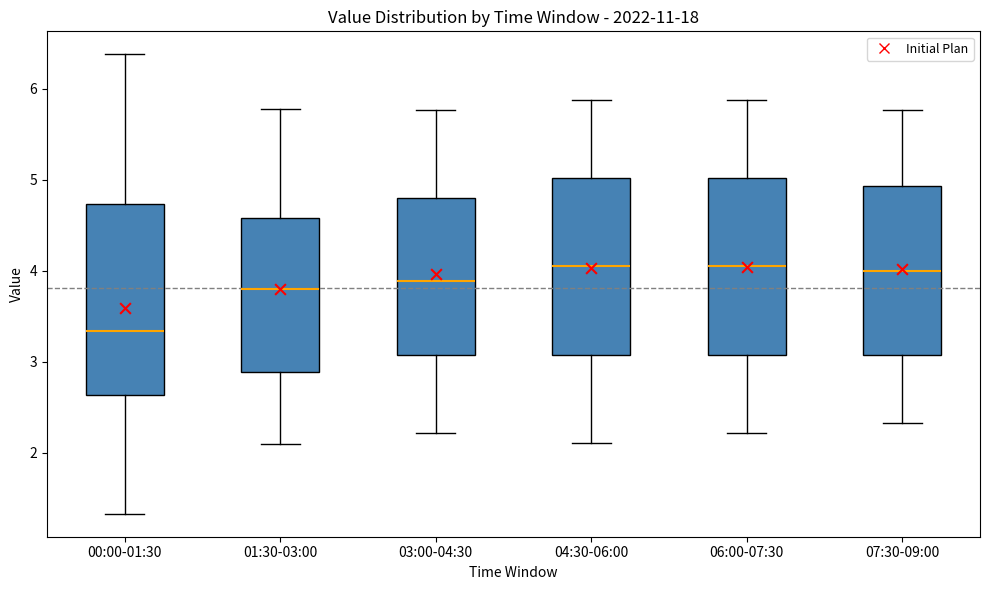

Which box's median line is the lowest?

00:00-01:30